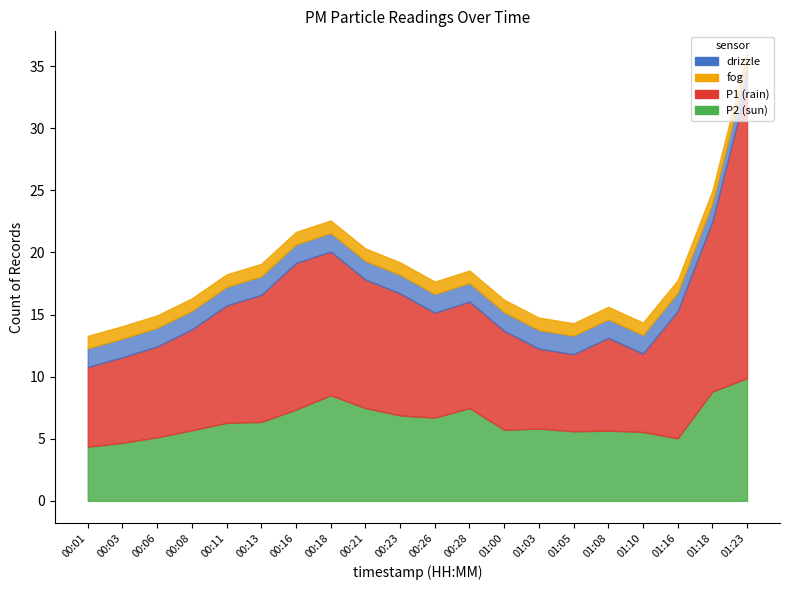

Rank the categories by P2 value from highest to lowest.

01:23, 01:18, 00:18, 00:21, 00:28, 00:16, 00:23, 00:26, 00:13, 00:11, 01:03, 01:00, 00:08, 01:08, 01:05, 01:10, 00:06, 01:16, 00:03, 00:01